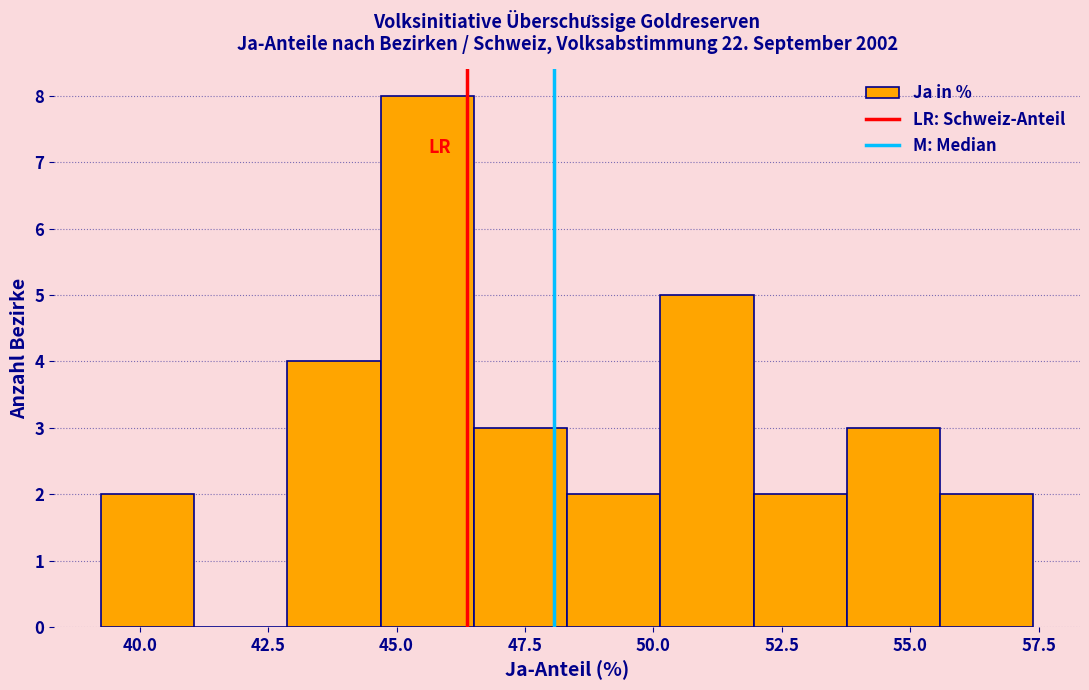

Around what value on the x-axis is the tallest bar? Give the approximate position of its centre, as read against the axis.

45.5